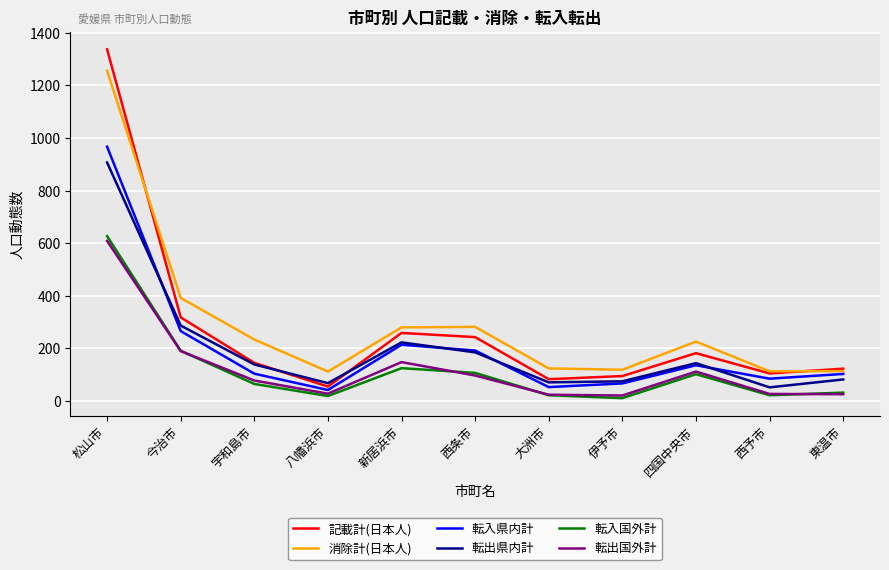

At which category is the sum across all series the highest?

松山市